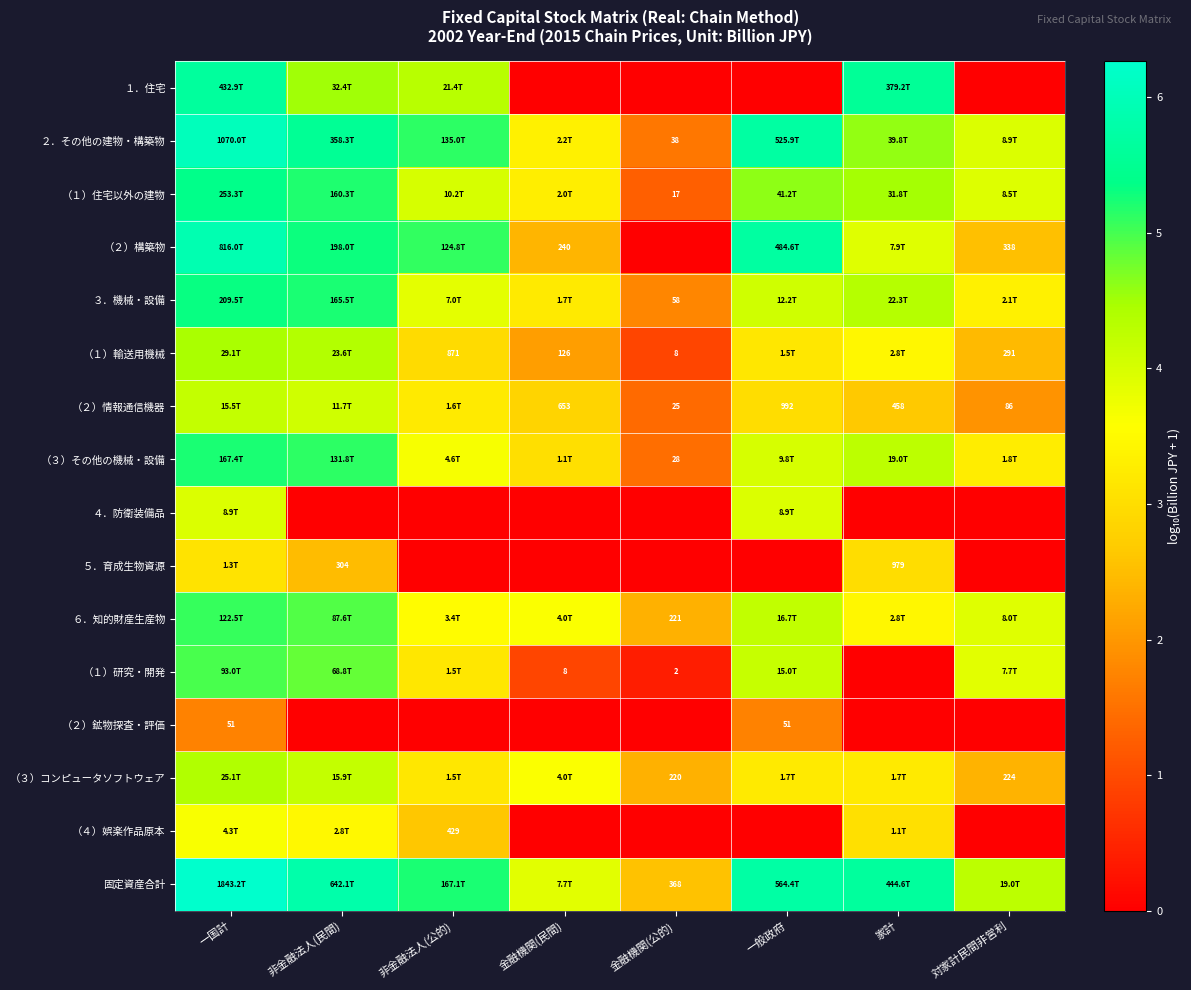

The value of （２）構築物 at 家計 is 3.9. True or false?

True